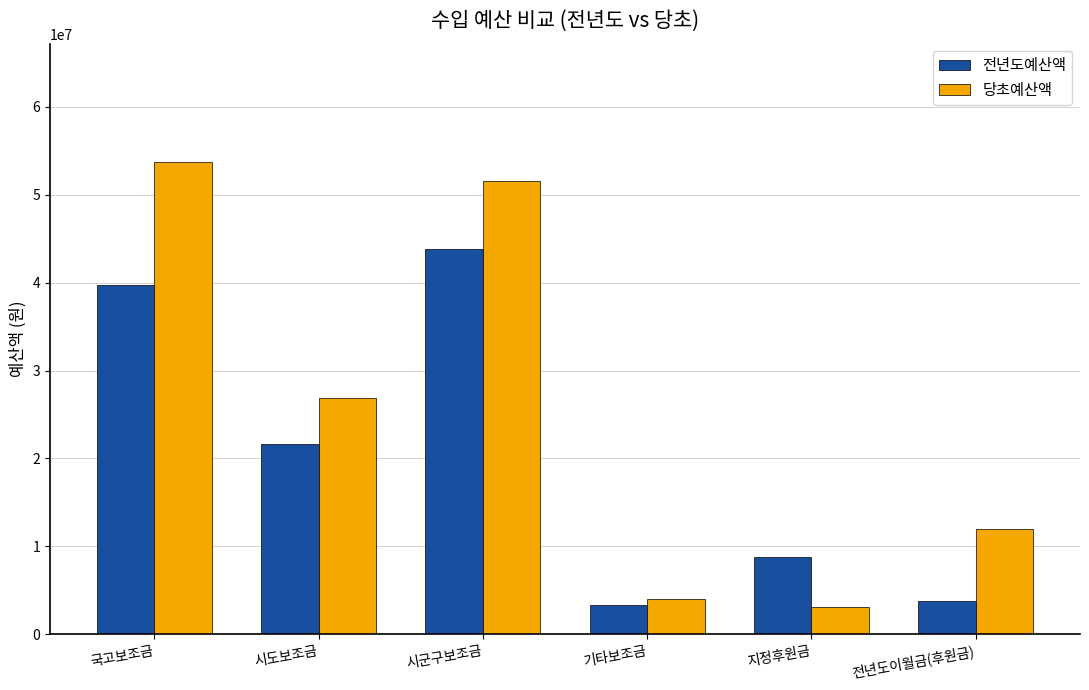

True or false: 당초예산액 has a value of 3990000 at 기타보조금.

True